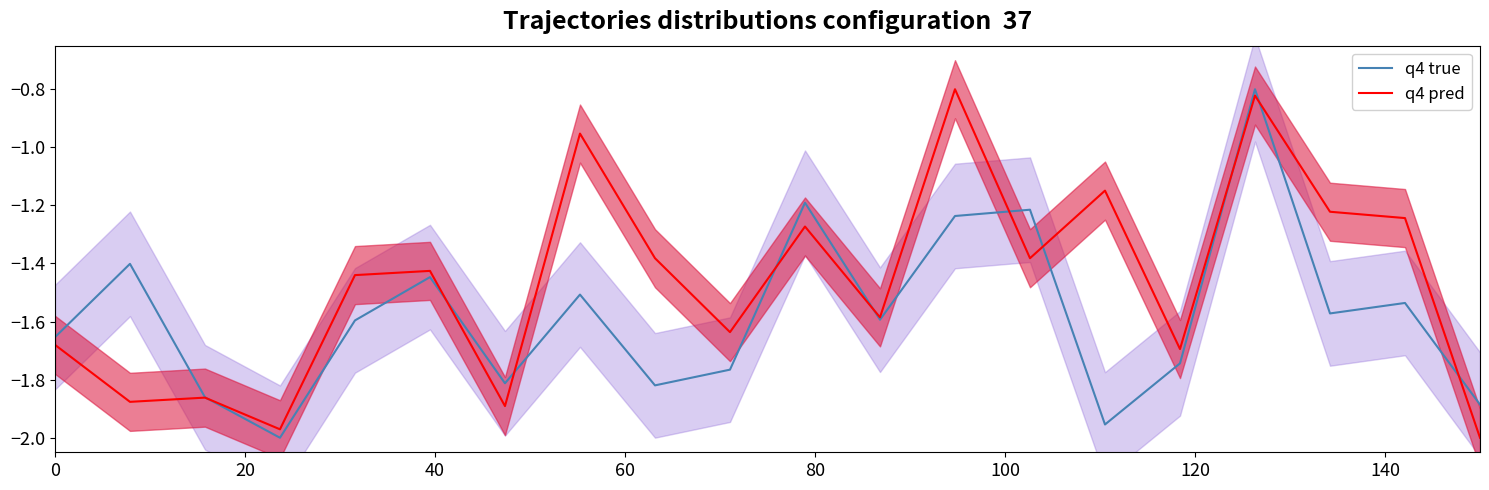

What is the highest value of the q4 true series?

-0.8